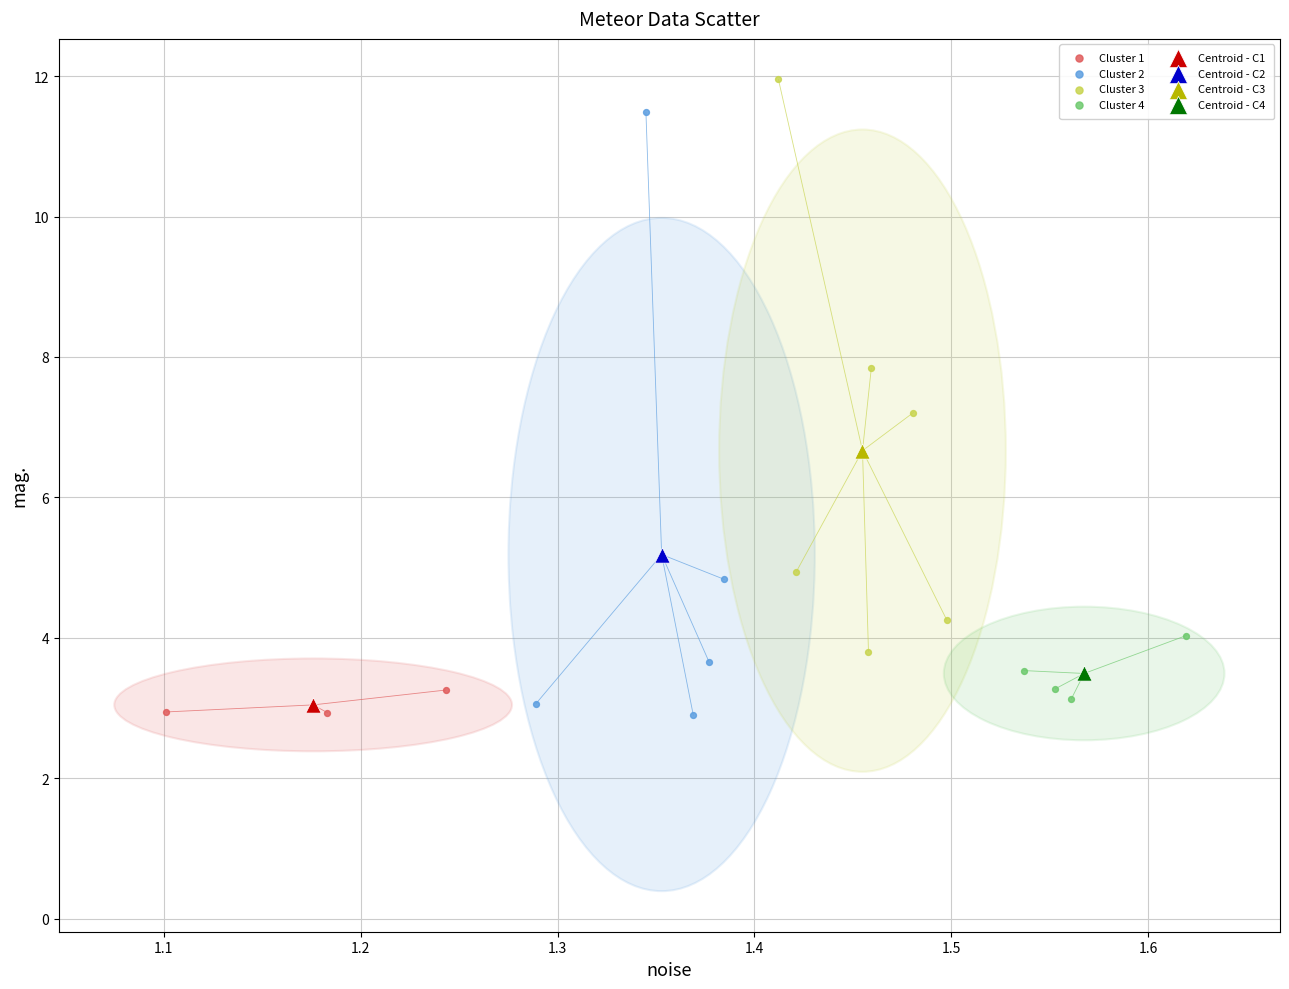

What are all the series names shown in the legend?

Cluster 1, Cluster 2, Cluster 3, Cluster 4, Centroid - C1, Centroid - C2, Centroid - C3, Centroid - C4